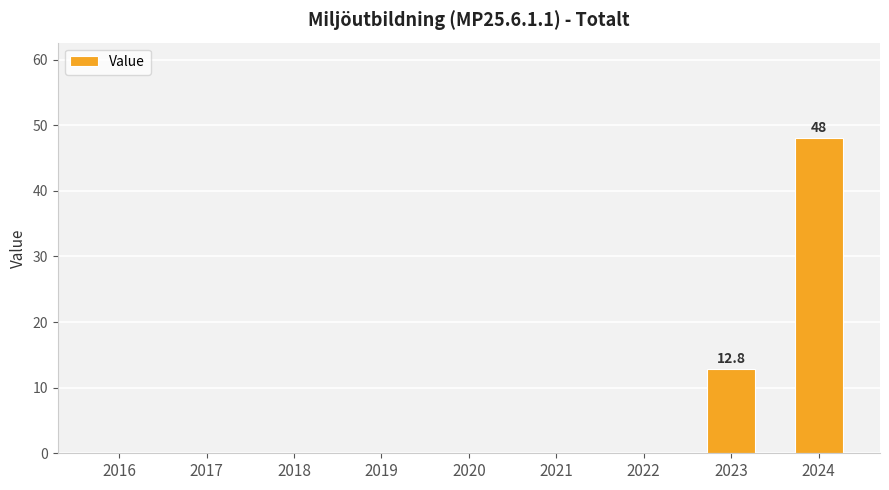

What is the sum of the values at 2021 and 2023?

12.8